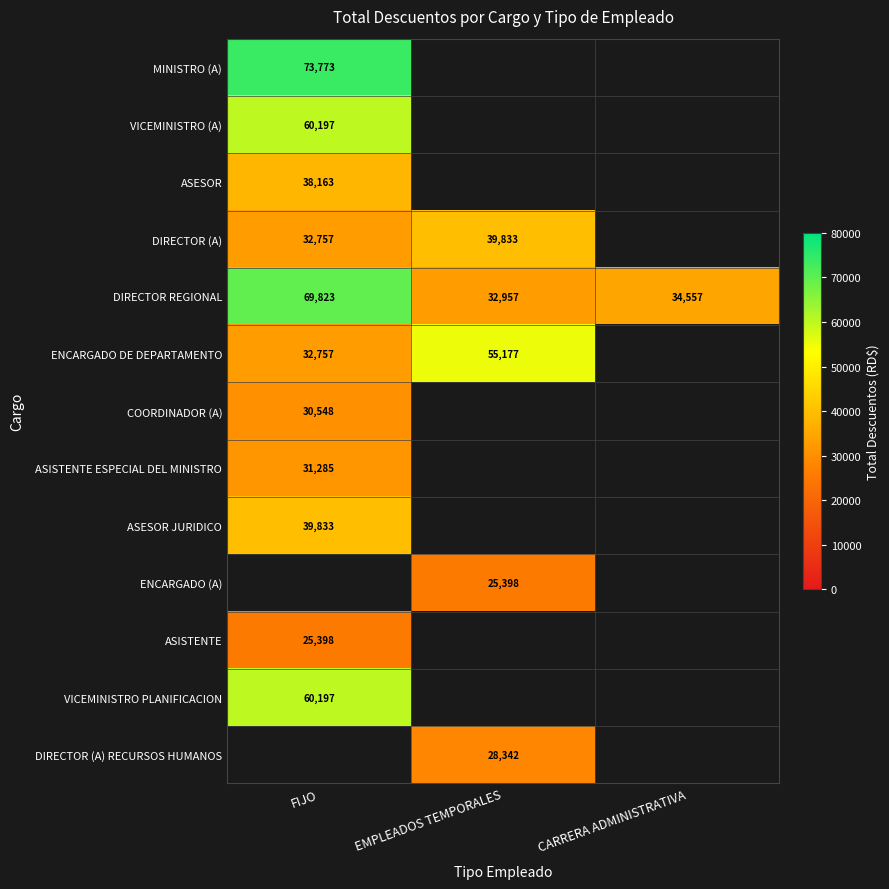

True or false: ASISTENTE has a value of 7055 at FIJO.

False